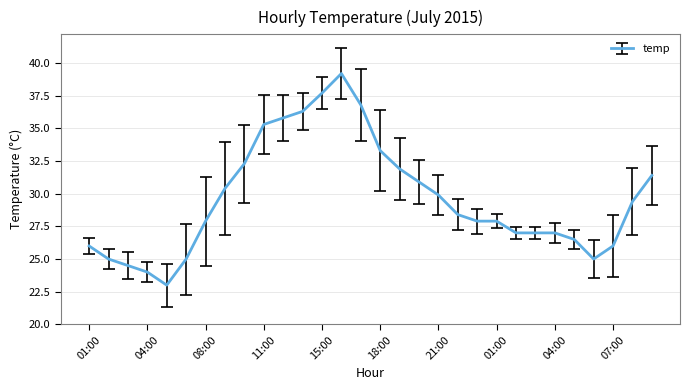

How many series are shown in this chart?

1